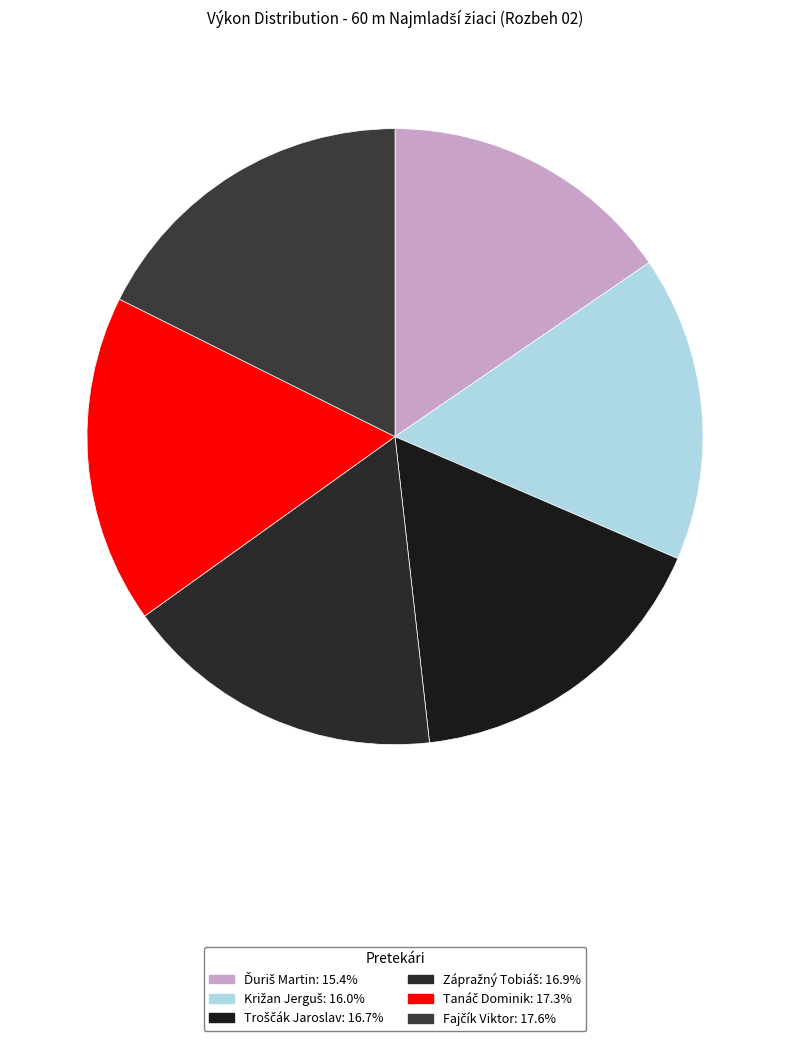

To the nearest percent, what is the average slice percentage?

17%